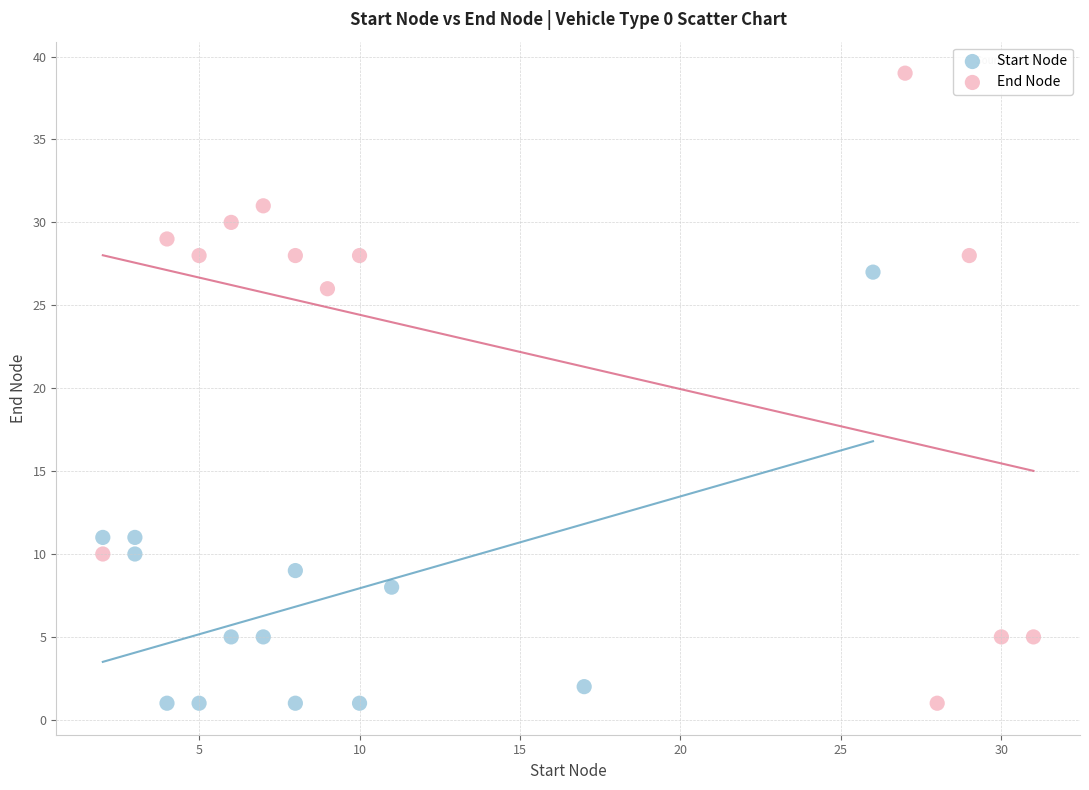

Which series reaches the maximum Y coordinate?

End Node